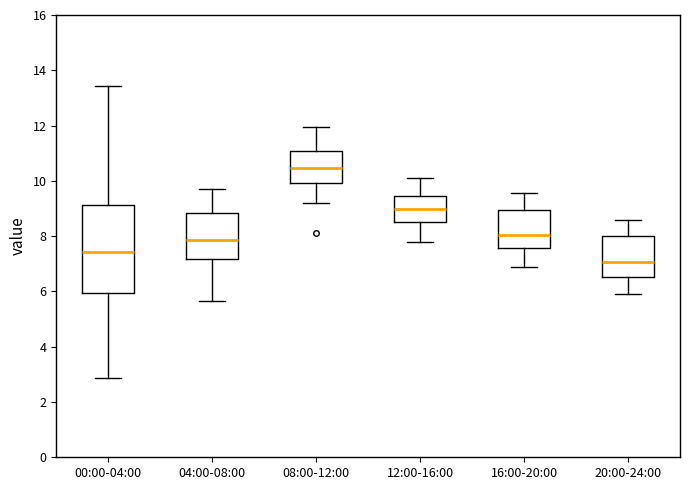

Reading left to right, read every box against the y-axis: the position of its median line, the range the box covers, and the ends of its whiskers. The values are not printed on the chart, so give them approximately, as read against the axis.

00:00-04:00: median 7.4, box 6.0 to 9.2, whiskers 2.8 to 13.4
04:00-08:00: median 7.8, box 7.2 to 8.8, whiskers 5.6 to 9.8
08:00-12:00: median 10.4, box 10.0 to 11.0, whiskers 9.2 to 12.0
12:00-16:00: median 9.0, box 8.6 to 9.4, whiskers 7.8 to 10.2
16:00-20:00: median 8.0, box 7.6 to 9.0, whiskers 7.0 to 9.6
20:00-24:00: median 7.0, box 6.6 to 8.0, whiskers 6.0 to 8.6